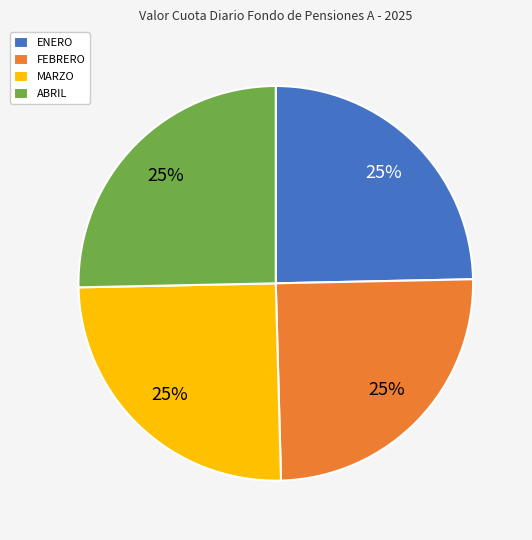

What is the ratio of the value at ABRIL to the value at MARZO?

1.0